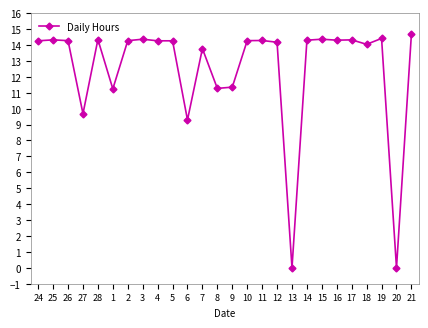

Does the chart display data point markers on the line(s)?

Yes